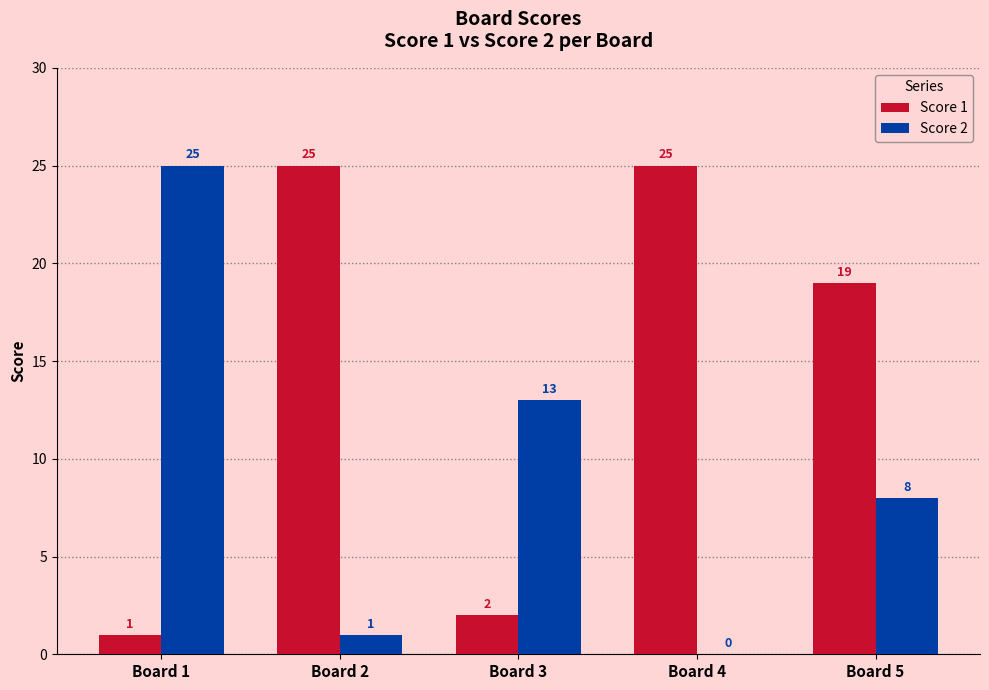

What is the difference between the Score 1 values at Board 2 and Board 5?

6